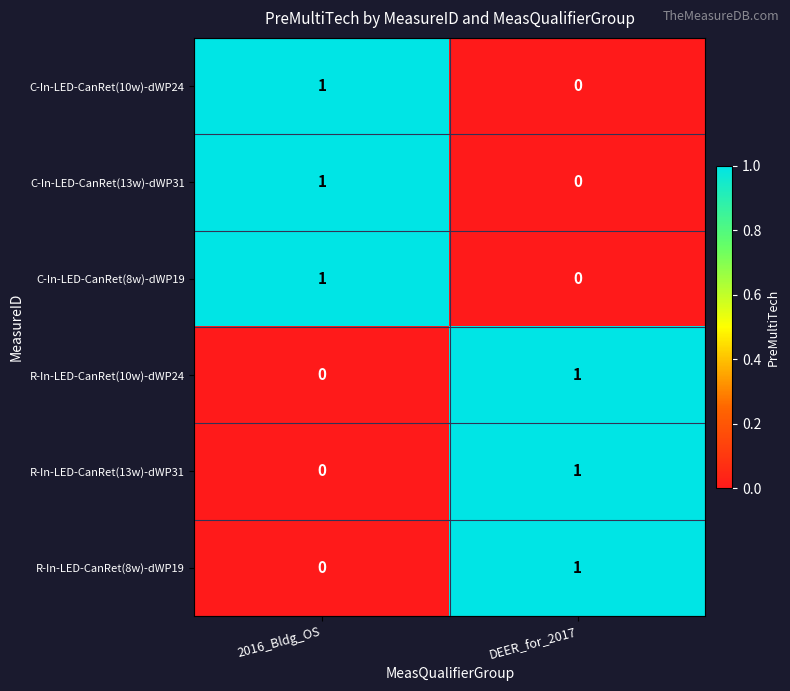

Which category has the highest value in the R-In-LED-CanRet(10w)-dWP24 series?

DEER_for_2017